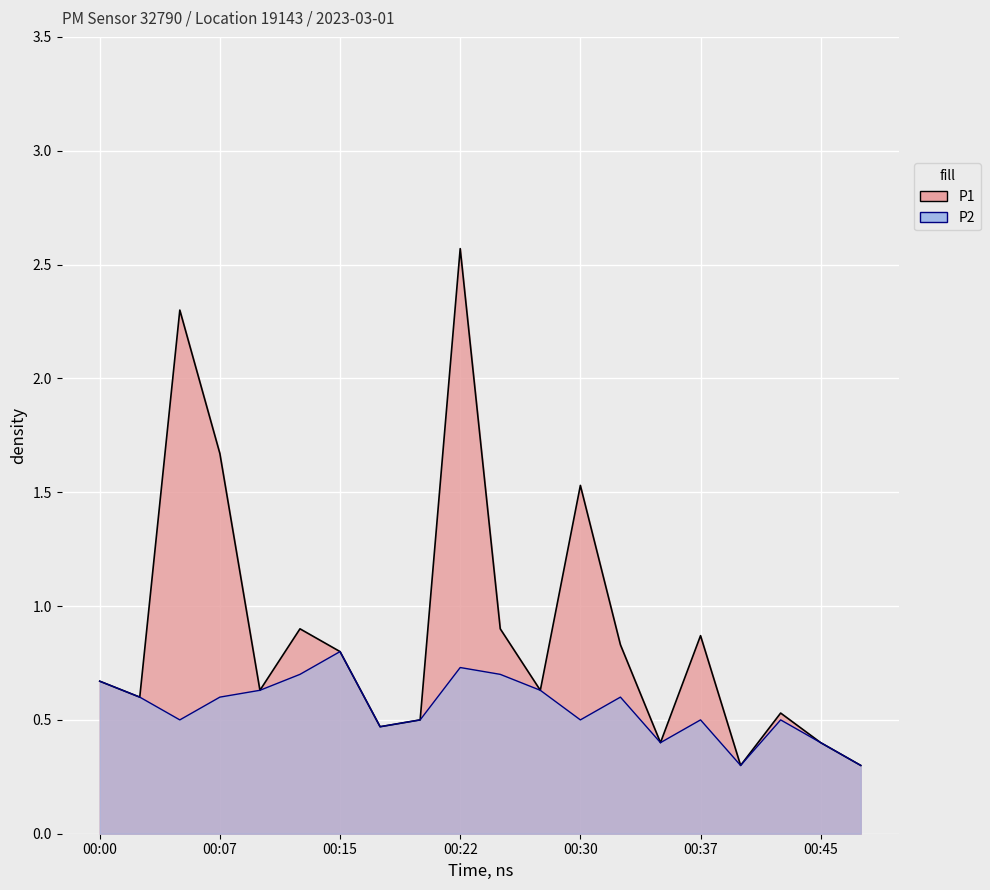

Rank the series by their average value, from lowest to highest.

P2, P1